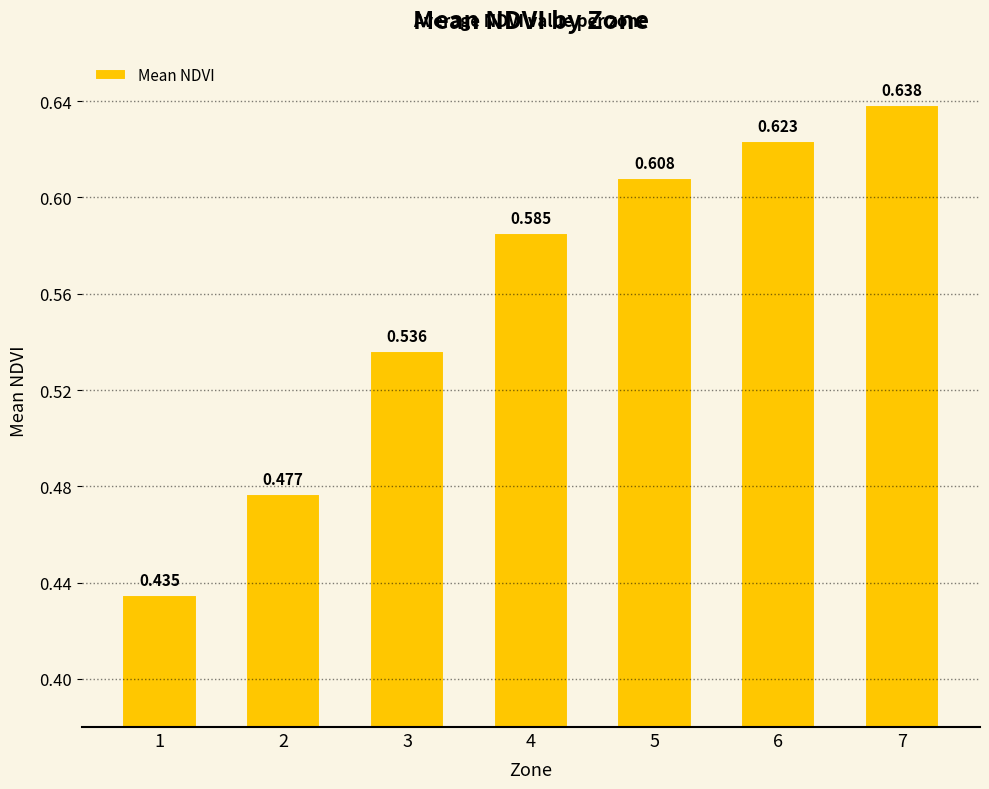

The chart shows a value of 0.4 at 5. True or false?

False